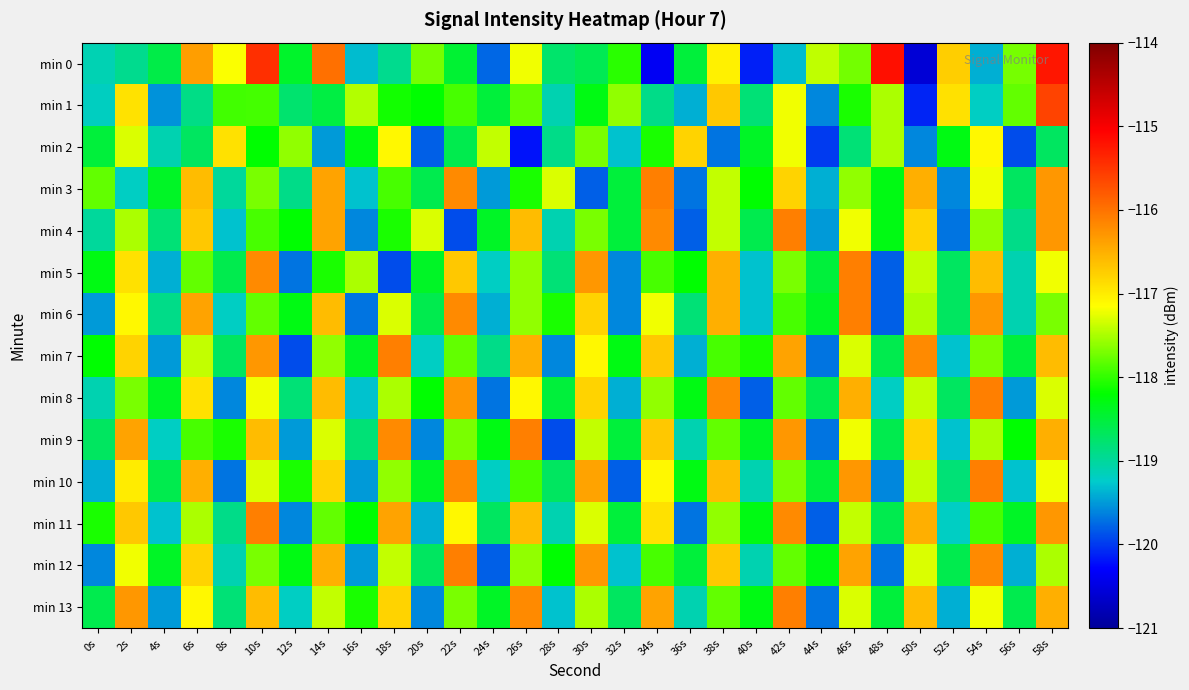

Count the number of data series in this chart.

14